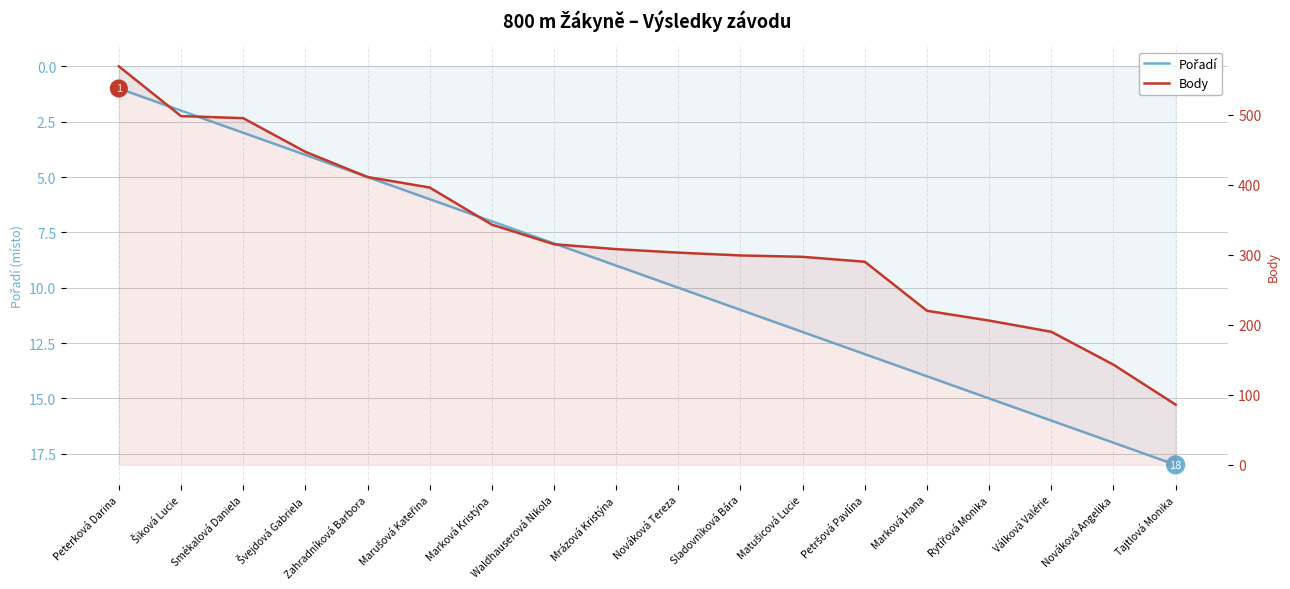

Is the value of Pořadí at Peterková Darina greater than the value of Body at Švejdová Gabriela?

No